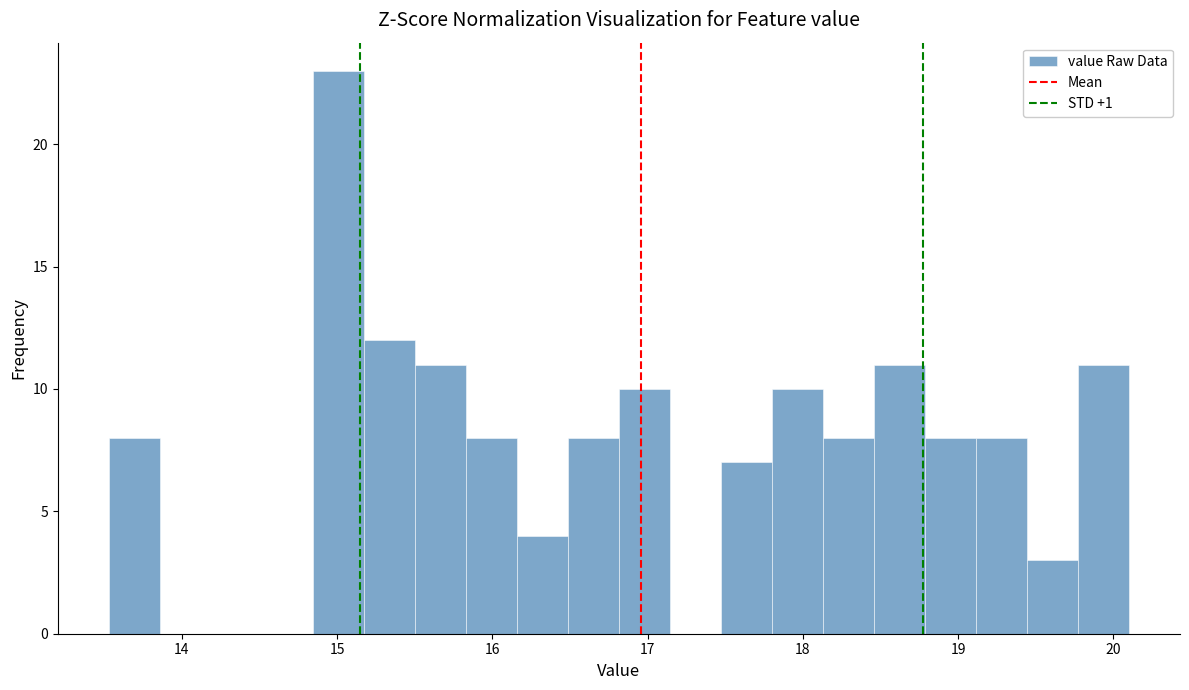

Around what value on the x-axis is the tallest bar? Give the approximate position of its centre, as read against the axis.

15.0